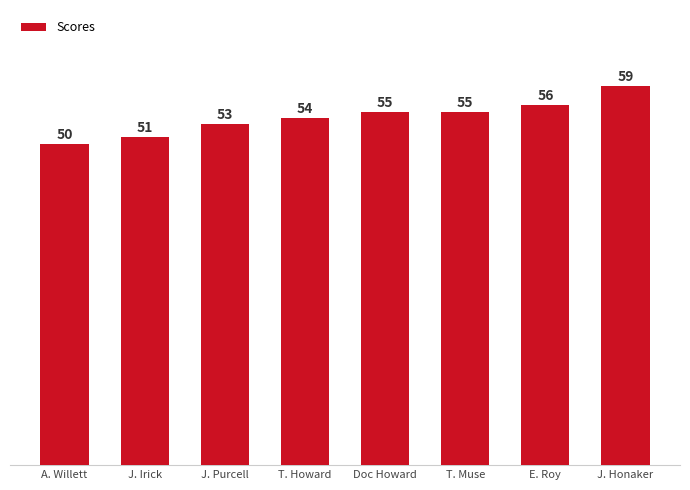

How many values are between 53 and 56?

5